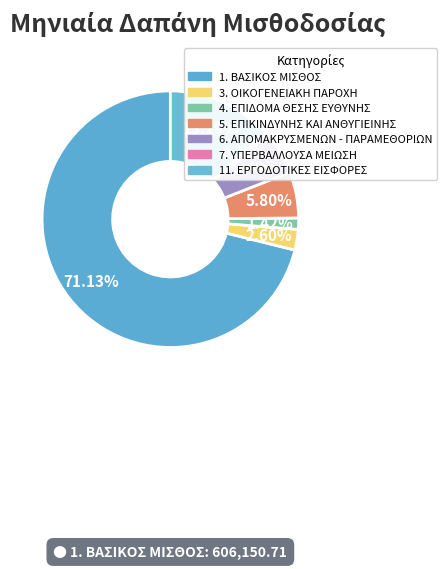

What is the change in value from 4. ΕΠΙΔΟΜΑ ΘΕΣΗΣ ΕΥΘΥΝΗΣ to 7. ΥΠΕΡΒΑΛΛΟΥΣΑ ΜΕΙΩΣΗ?

-8992.6